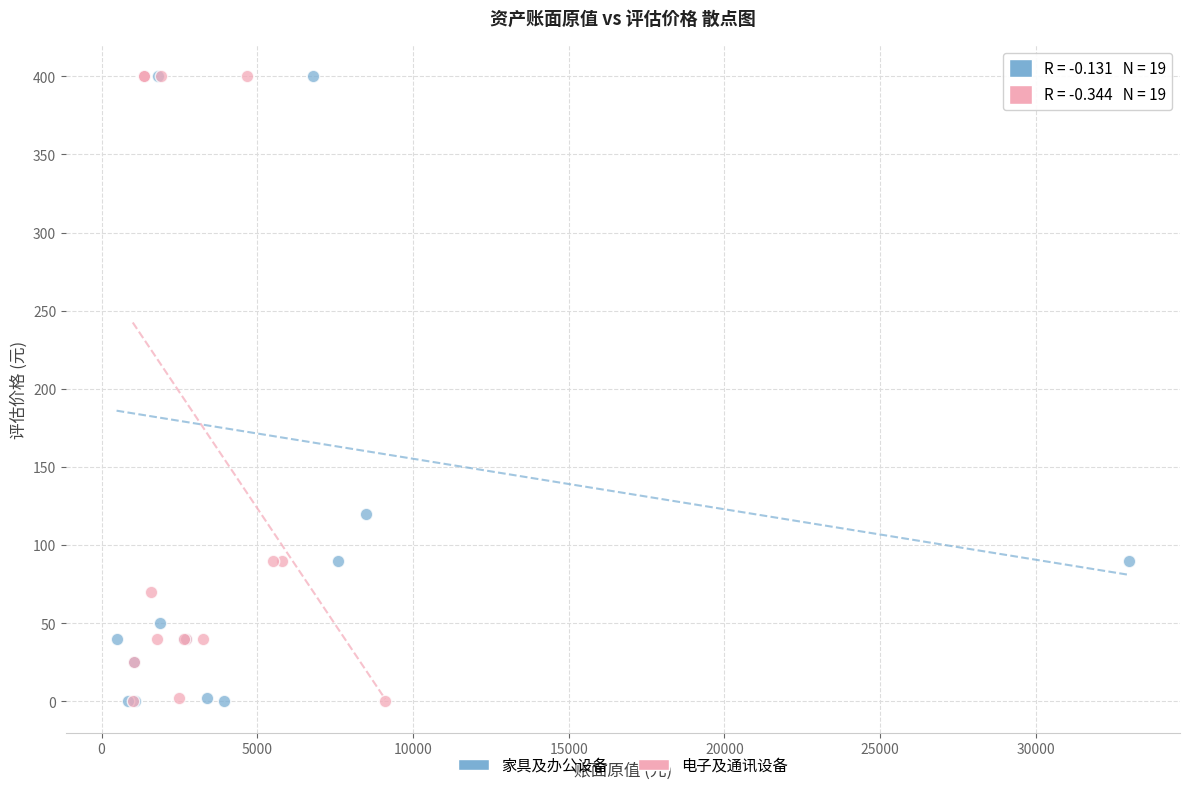

What are all the series names shown in the legend?

家具及办公设备, 电子及通讯设备